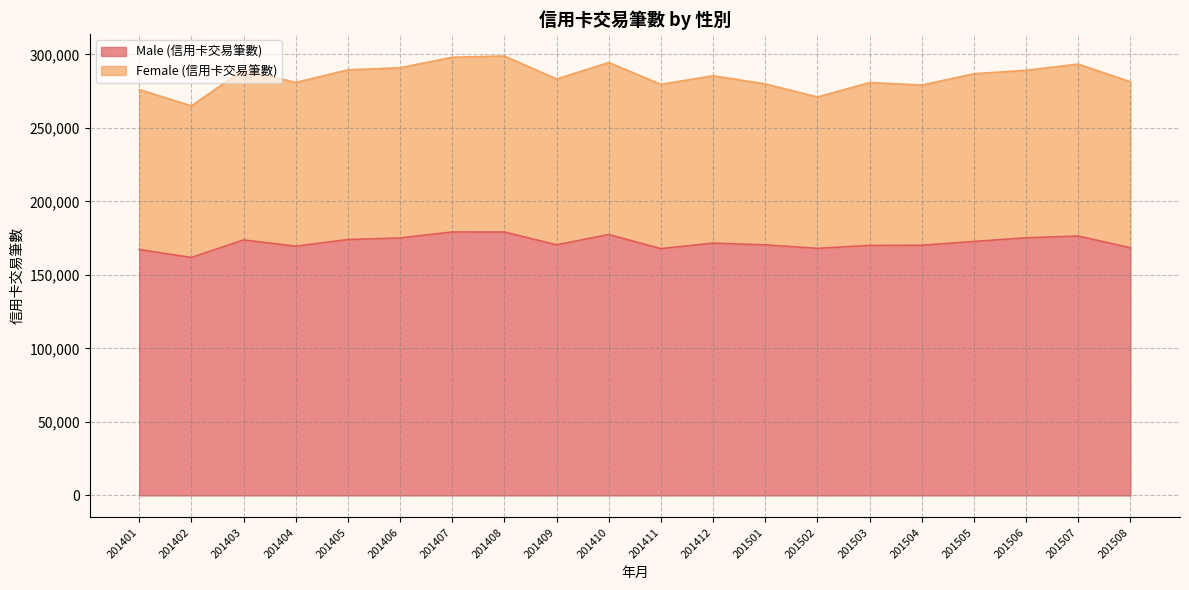

Rank the categories by value from lowest to highest.

201402, 201401, 201411, 201502, 201508, 201404, 201503, 201504, 201501, 201409, 201412, 201505, 201403, 201405, 201406, 201506, 201507, 201410, 201408, 201407